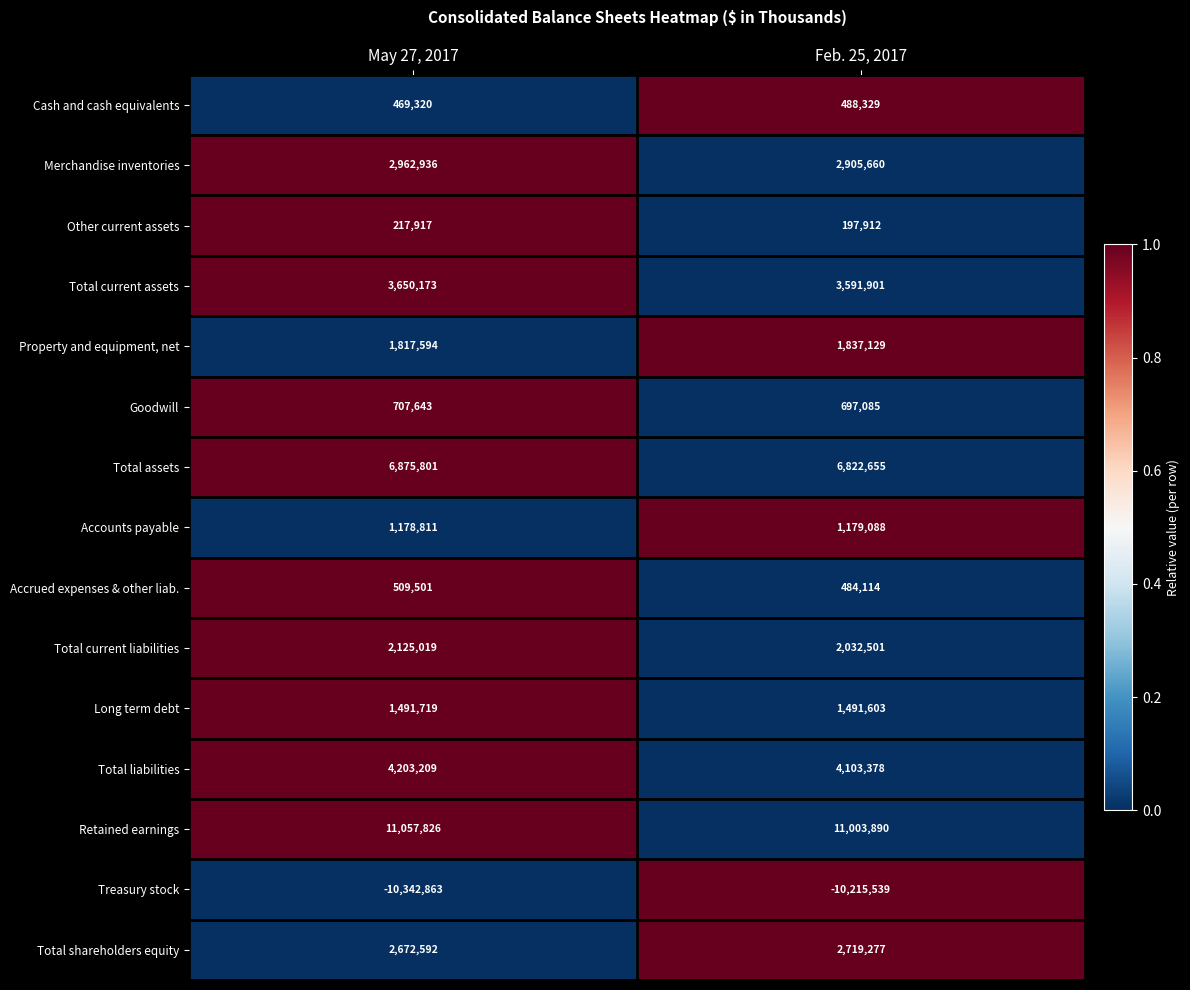

Reading left to right, transcribe all the data shown in this chart.

Cash and cash equivalents: May 27, 2017=469320	Feb. 25, 2017=488329
Merchandise inventories: May 27, 2017=2962936	Feb. 25, 2017=2905660
Other current assets: May 27, 2017=217917	Feb. 25, 2017=197912
Total current assets: May 27, 2017=3650173	Feb. 25, 2017=3591901
Property and equipment, net: May 27, 2017=1817594	Feb. 25, 2017=1837129
Goodwill: May 27, 2017=707643	Feb. 25, 2017=697085
Total assets: May 27, 2017=6875801	Feb. 25, 2017=6822655
Accounts payable: May 27, 2017=1178811	Feb. 25, 2017=1179088
Accrued expenses & other liab.: May 27, 2017=509501	Feb. 25, 2017=484114
Total current liabilities: May 27, 2017=2125019	Feb. 25, 2017=2032501
Long term debt: May 27, 2017=1491719	Feb. 25, 2017=1491603
Total liabilities: May 27, 2017=4203209	Feb. 25, 2017=4103378
Retained earnings: May 27, 2017=11057826	Feb. 25, 2017=11003890
Treasury stock: May 27, 2017=-10342863	Feb. 25, 2017=-10215539
Total shareholders equity: May 27, 2017=2672592	Feb. 25, 2017=2719277